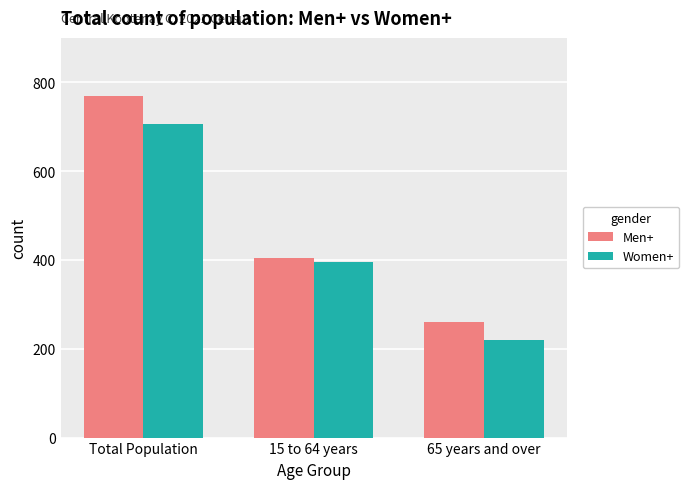

What is the total value across all series at 15 to 64 years?

800